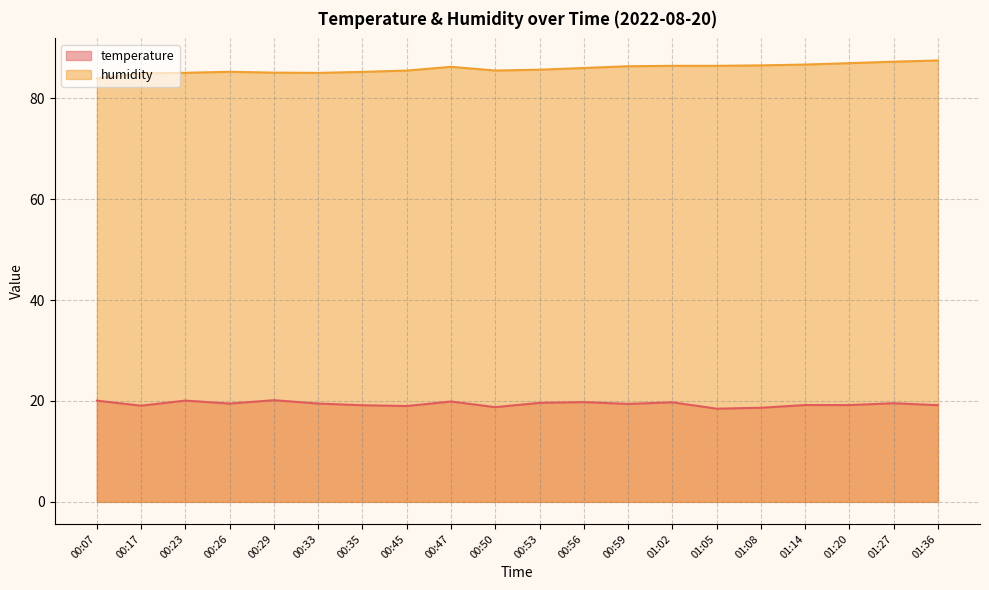

True or false: temperature and humidity intersect in this chart.

False